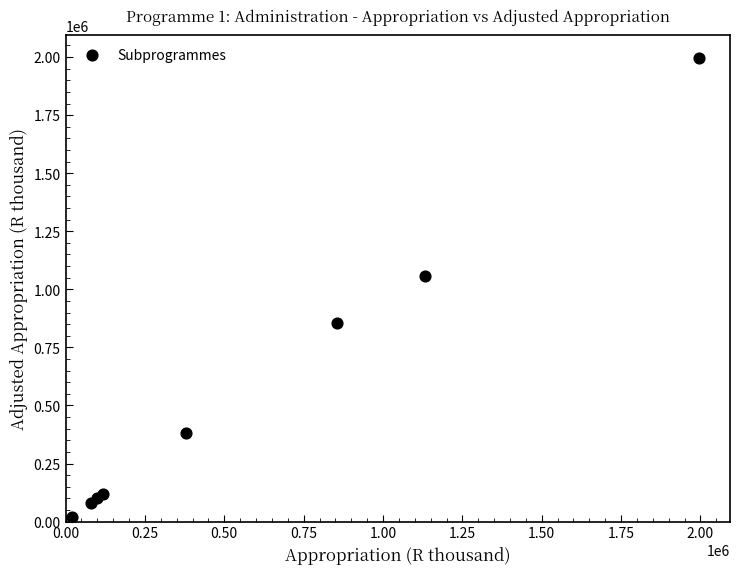

What Y value in the scatter plot is closest to 1007980?

1057588